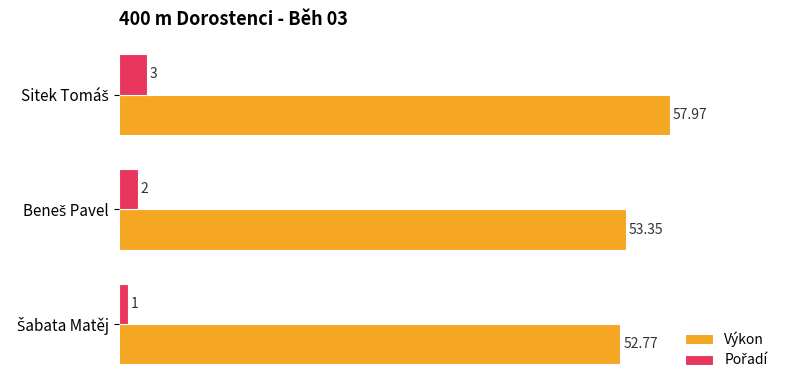

Which series has the largest range (max minus min)?

Výkon